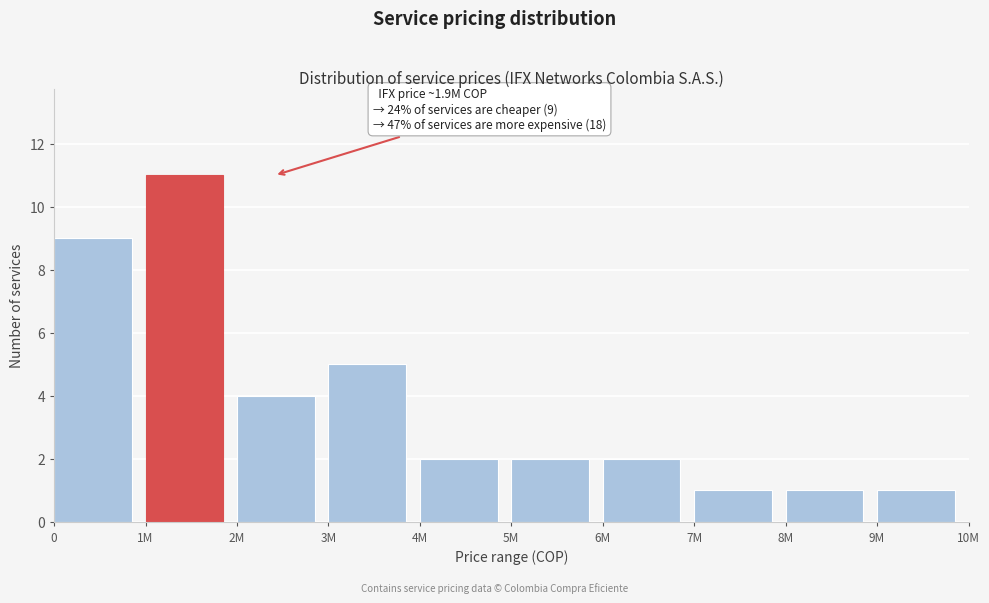

Reading right to left, transcribe all the data shown in this chart.

9M=1	8M=1	7M=1	6M=2	5M=2	4M=2	3M=5	2M=4	1M=11	0=9